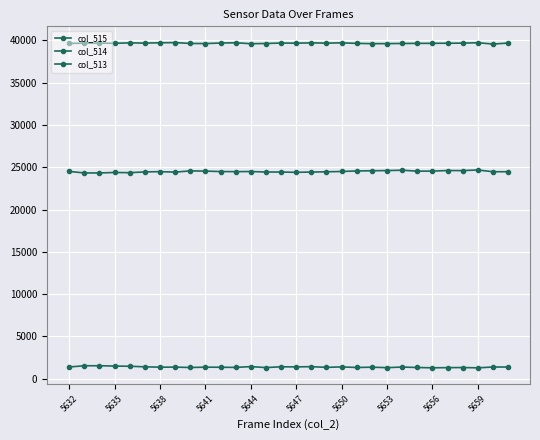

What is the average value of the col_514 series?

24493